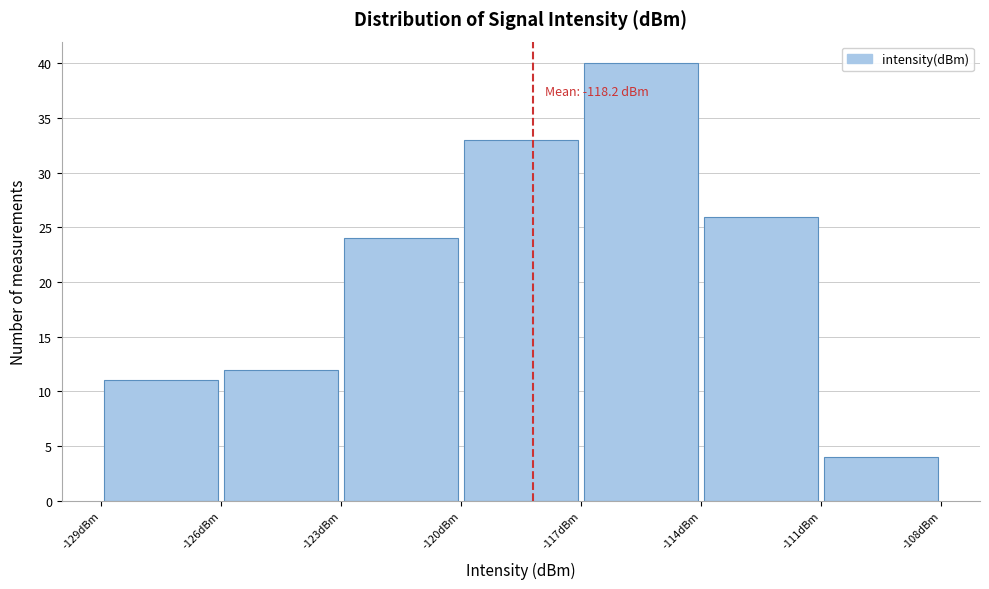

Which range on the x-axis has the tallest bar?

-117 to -114